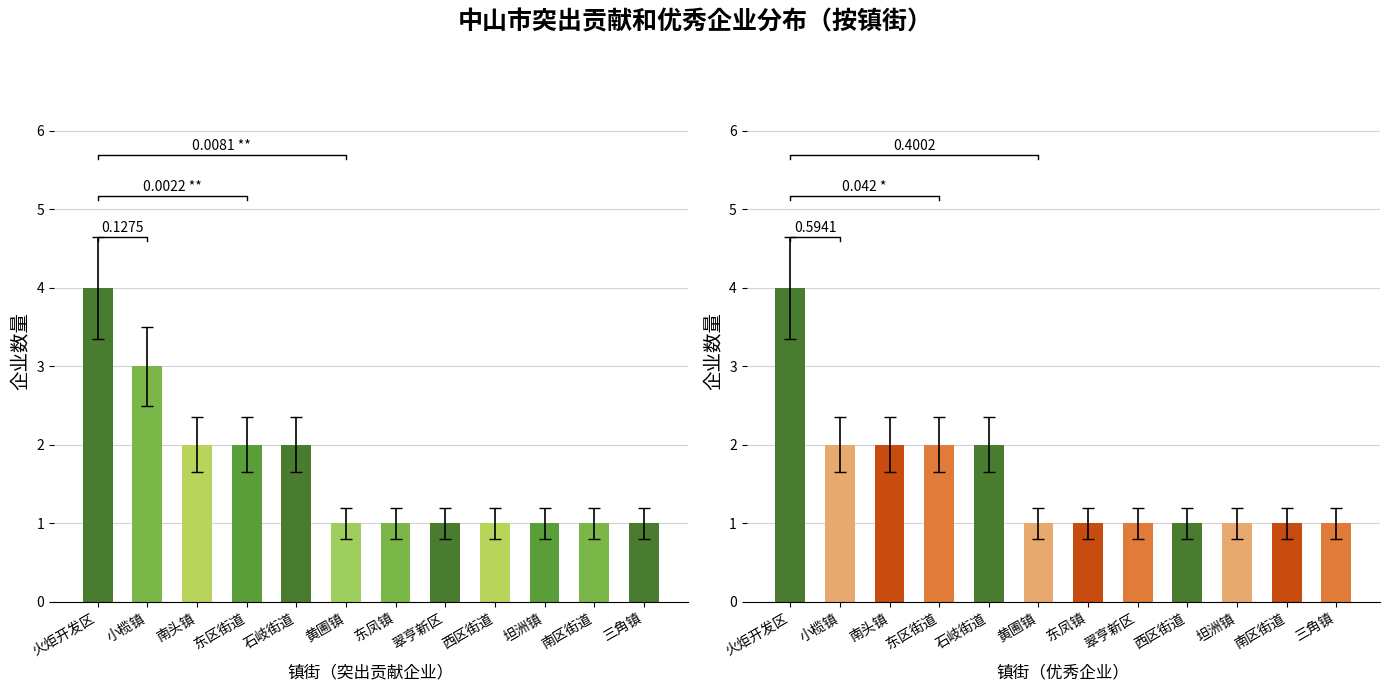

Which series has the widest spread of values?

突出贡献企业